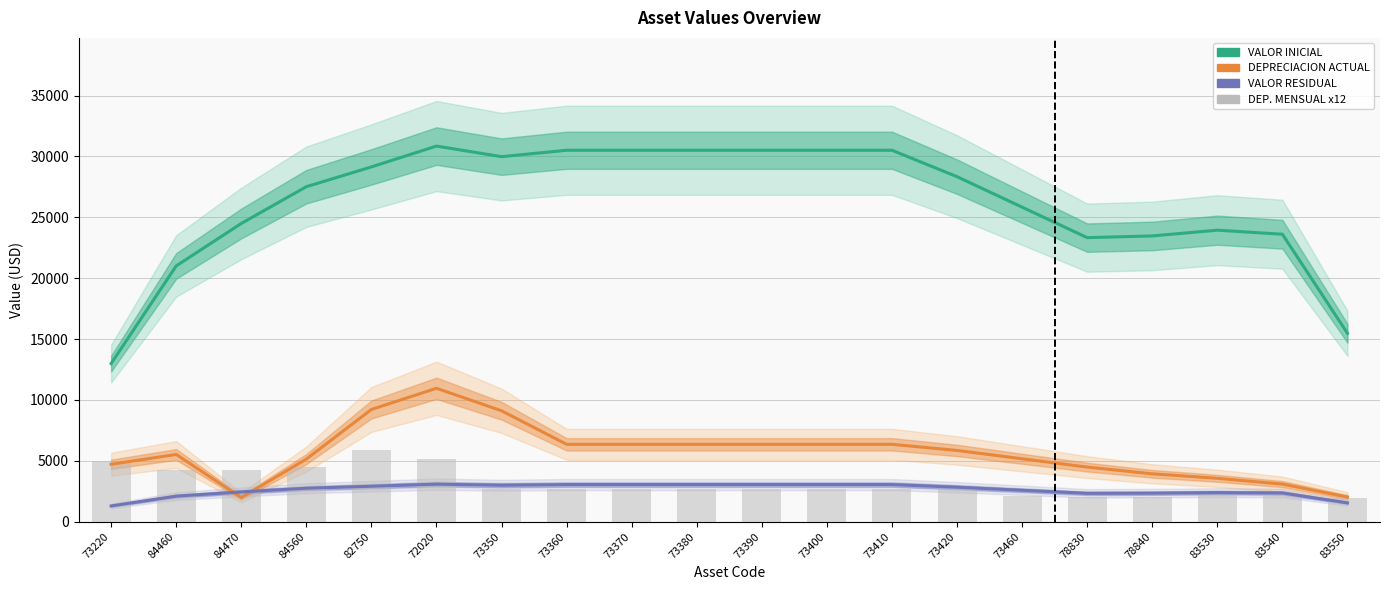

At which category is the sum across all series the highest?

72020